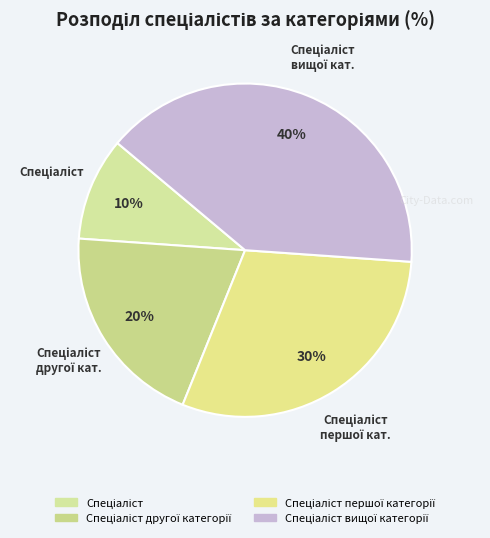

How many slices are in this pie chart?

4